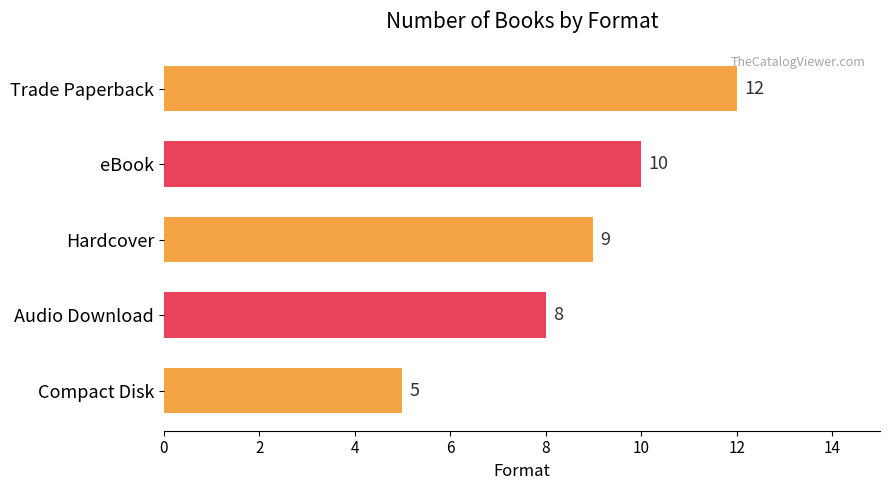

What is the maximum value shown in the chart?

12